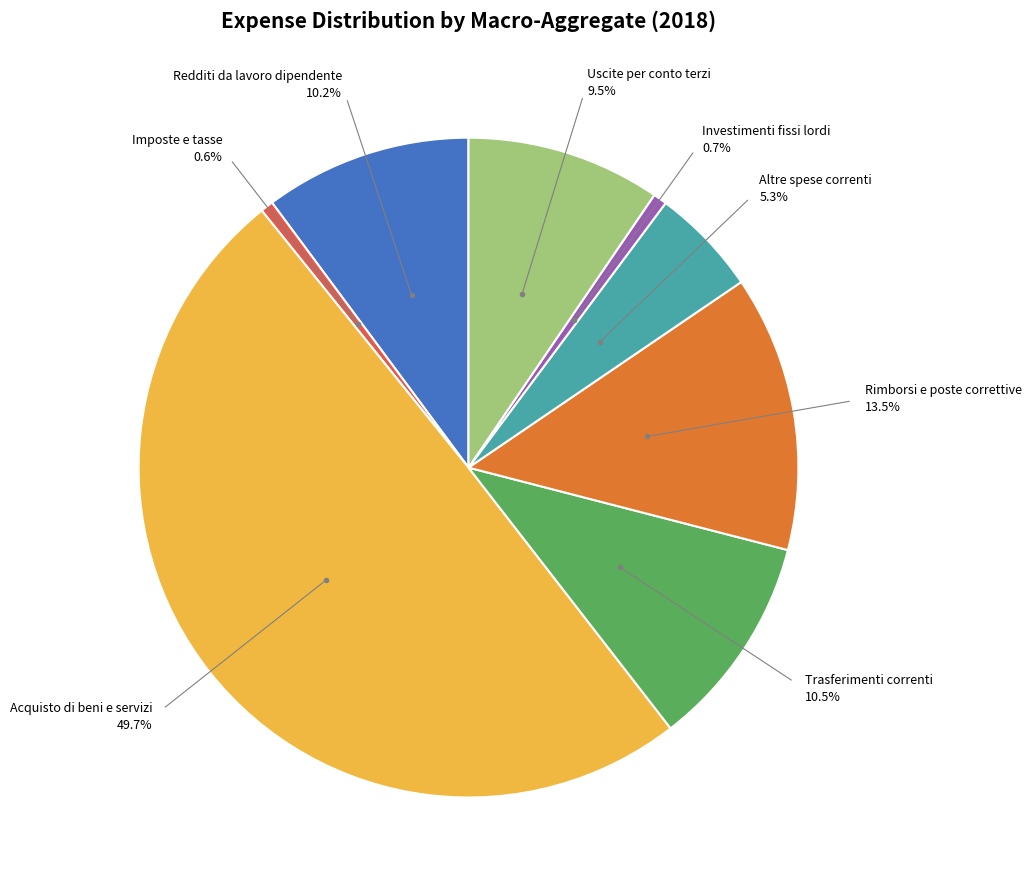

Which category has the smallest portion of the pie?

Imposte e tasse